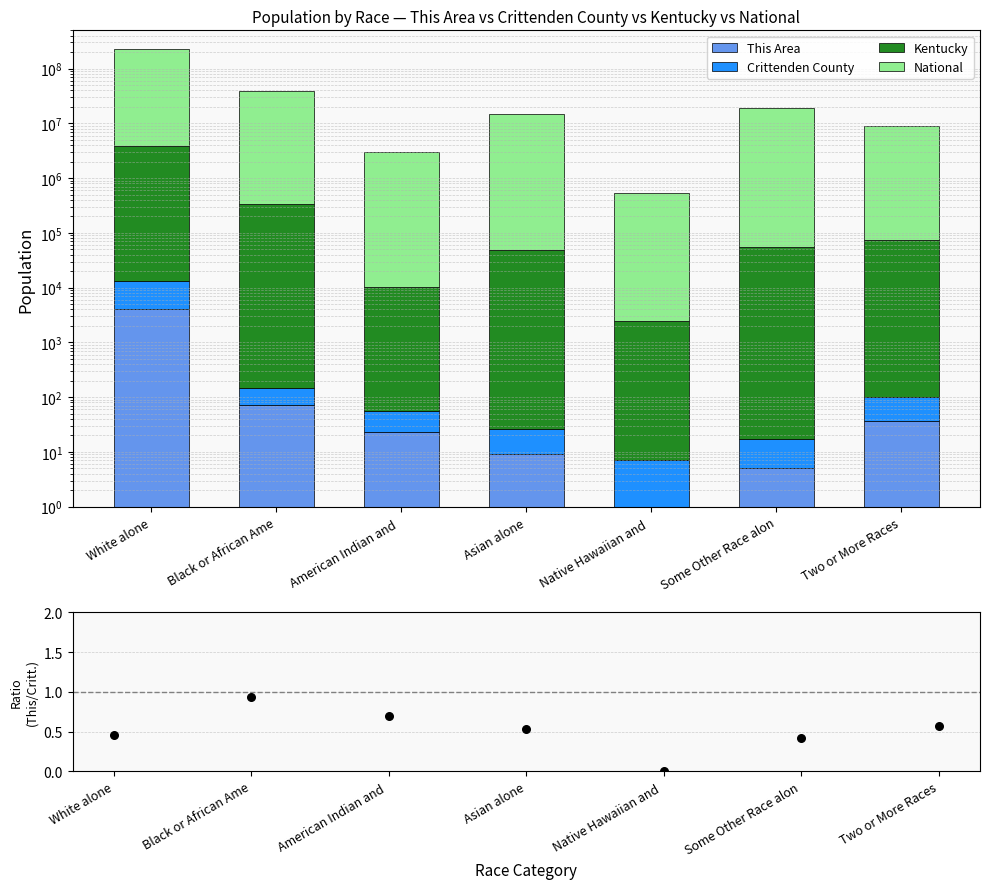

Which series contains the highest Y value?

National